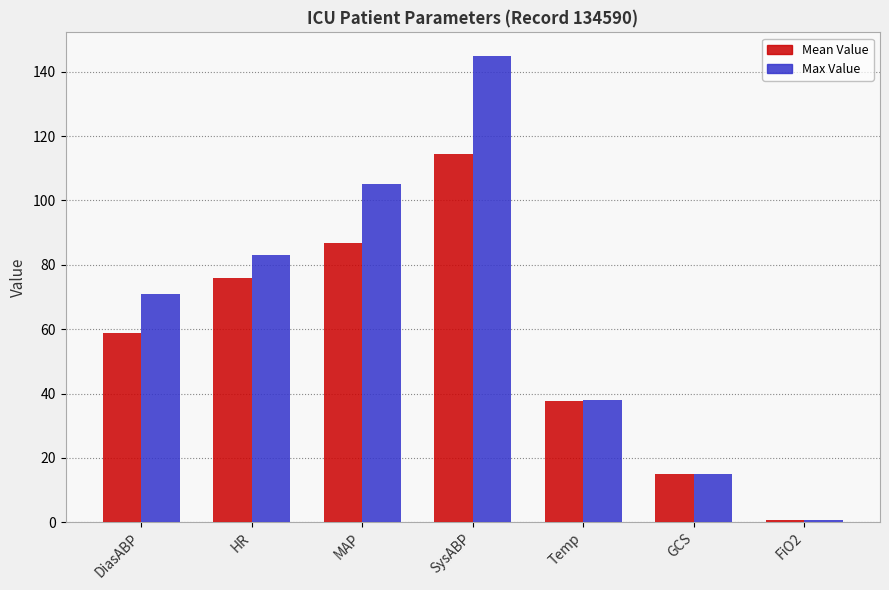

What is the sum of all Max Value values?

457.7